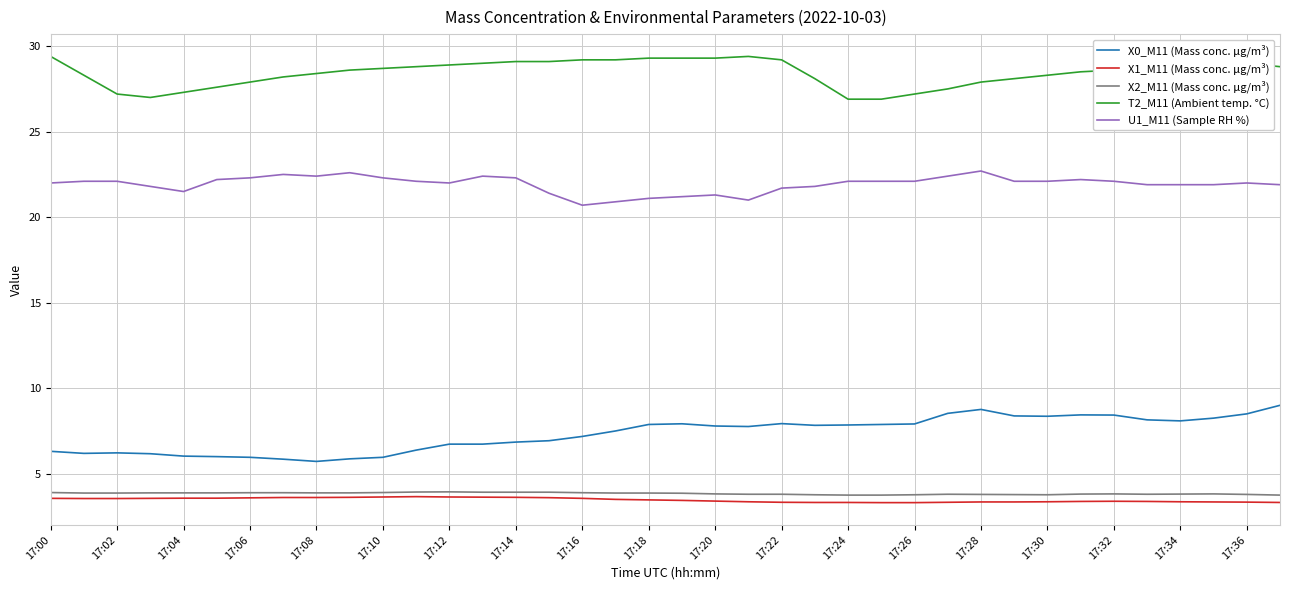

Which series has the largest total across all categories?

T2_M11 (Ambient temp. °C)